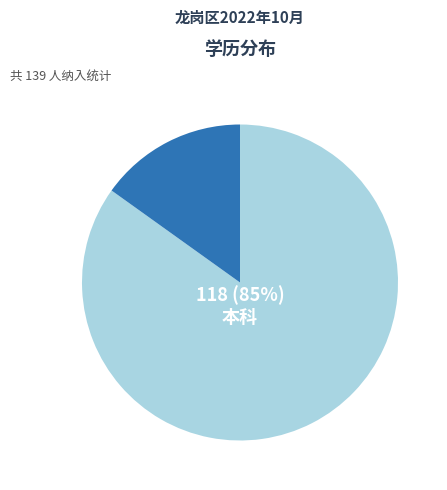

How many segments does this pie chart have?

2